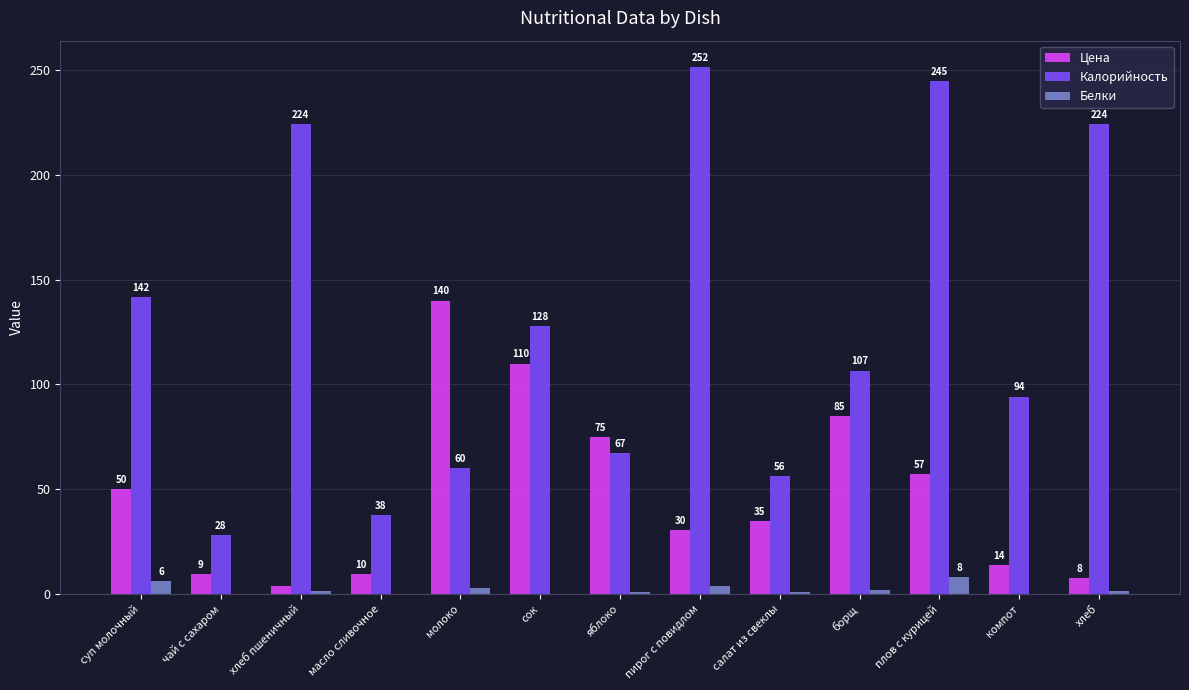

Between молоко and яблоко, which series saw the biggest shift?

Цена